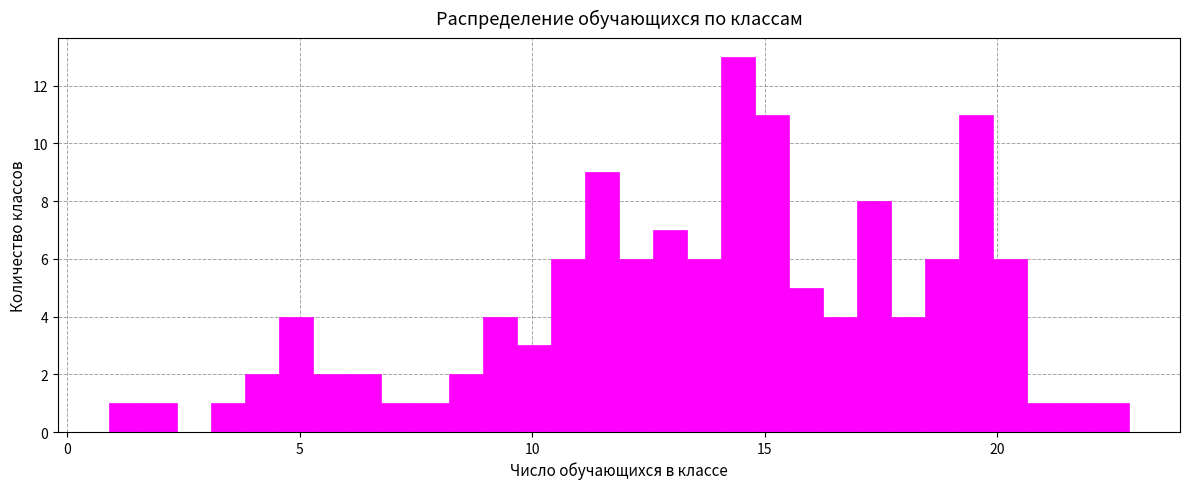

Around what value on the x-axis is the tallest bar? Give the approximate position of its centre, as read against the axis.

14.5